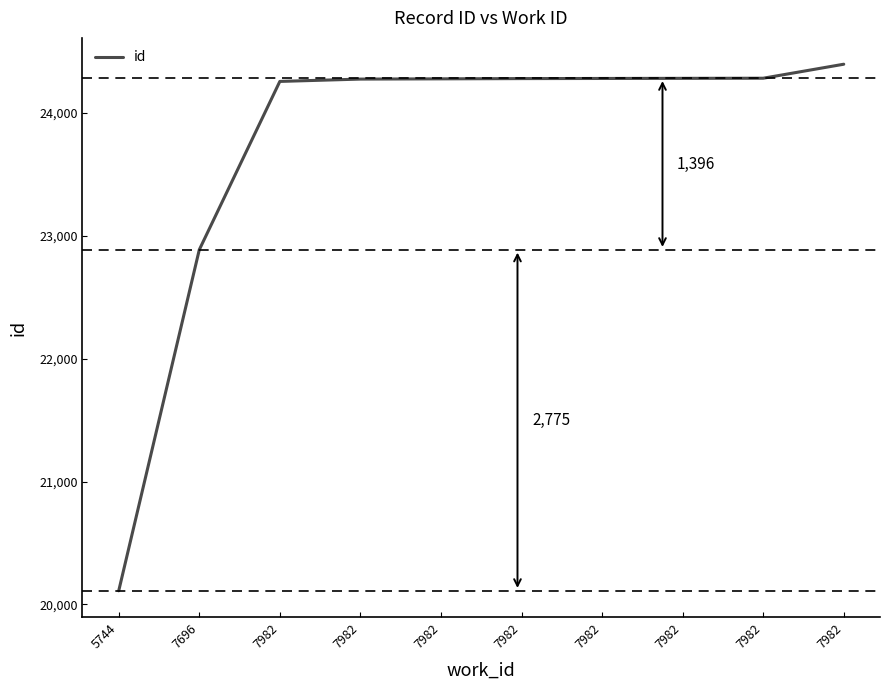

Is this an area chart (filled region under the line)?

No